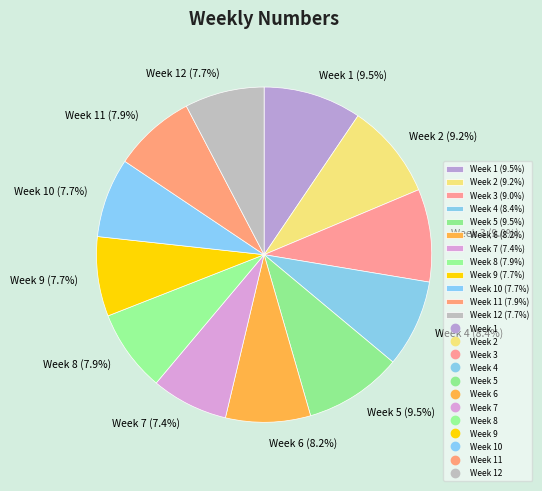

What percentage do Week 6 (8.2%) and Week 10 (7.7%) together represent?

15.9%